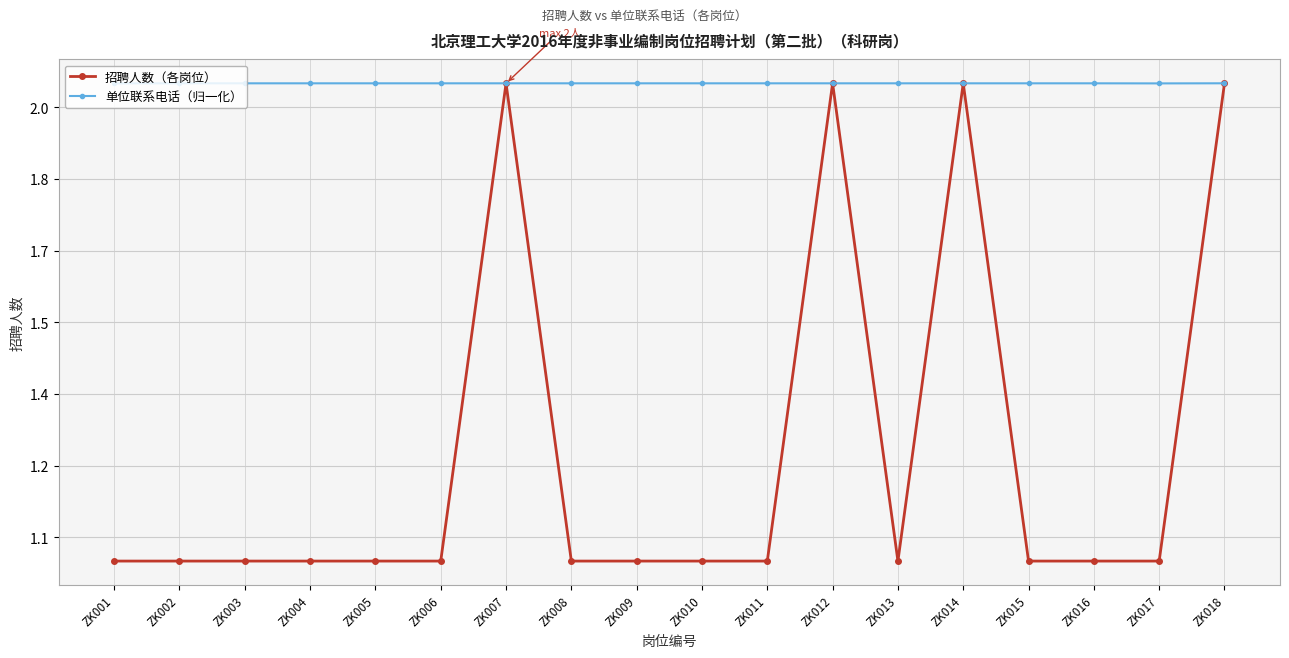

Read the 单位联系电话（归一化） value at ZK007.

2.0